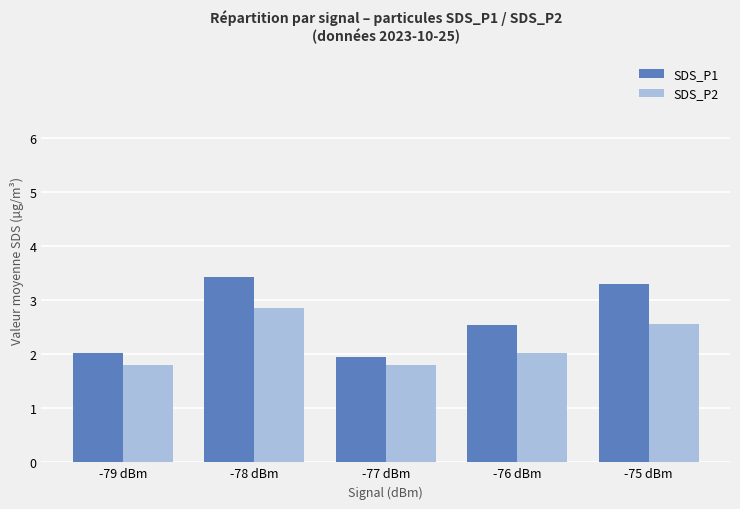

What are all the series names shown in the legend?

SDS_P1, SDS_P2